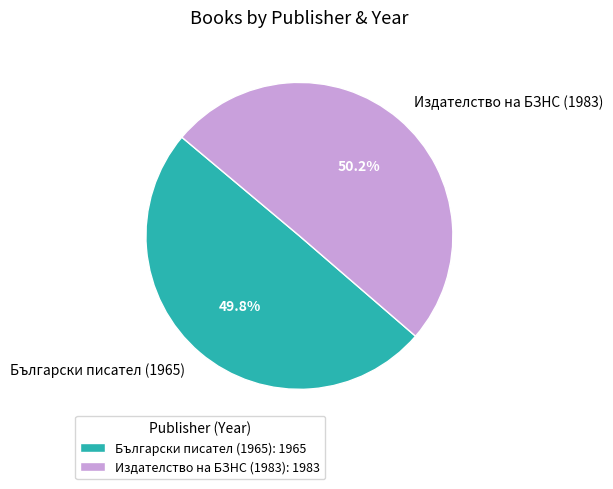

Is it true that Български писател (1965) is 50% of the pie?

True